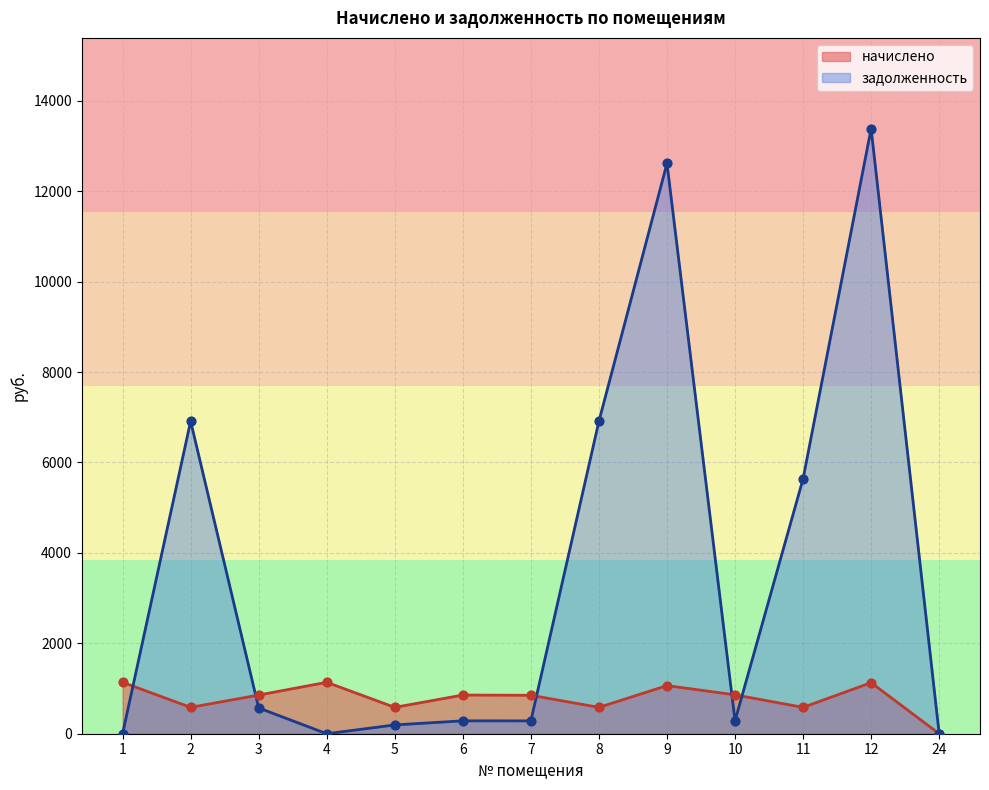

Which series has the largest Y range (max minus min)?

задолженность